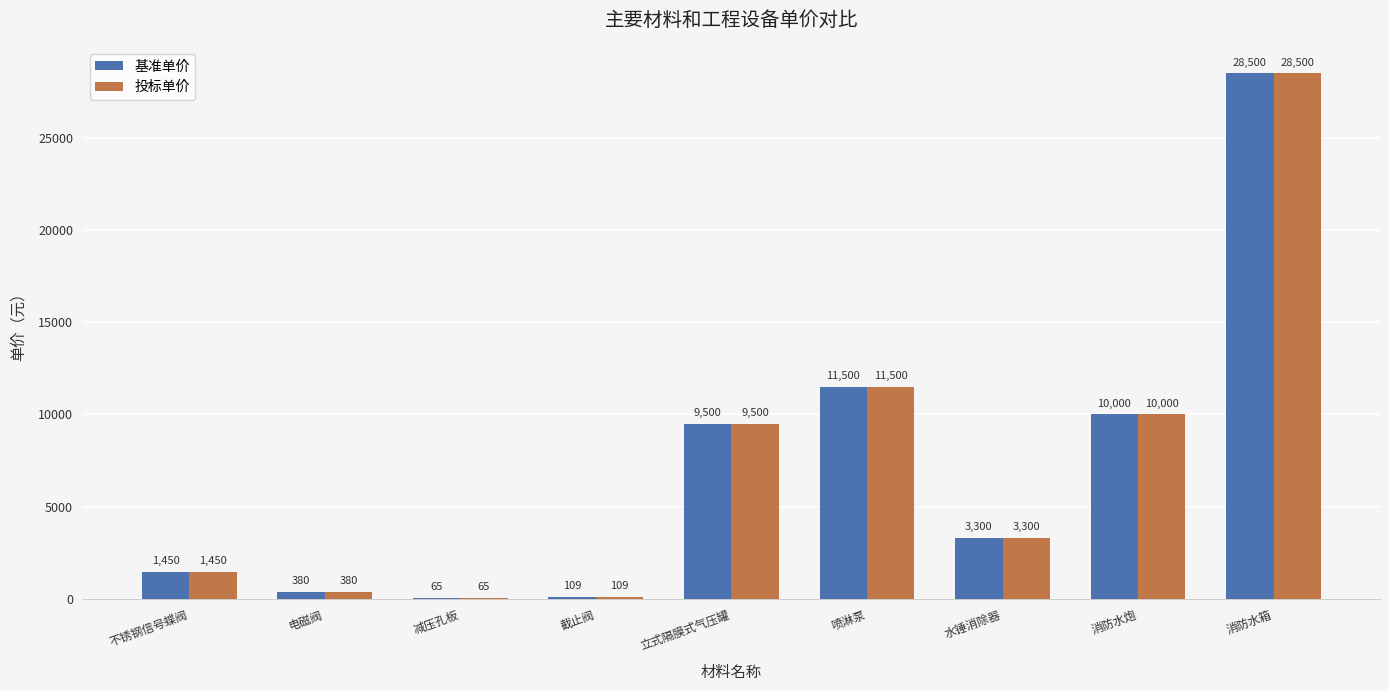

Which label corresponds to the largest value in the chart?

消防水箱